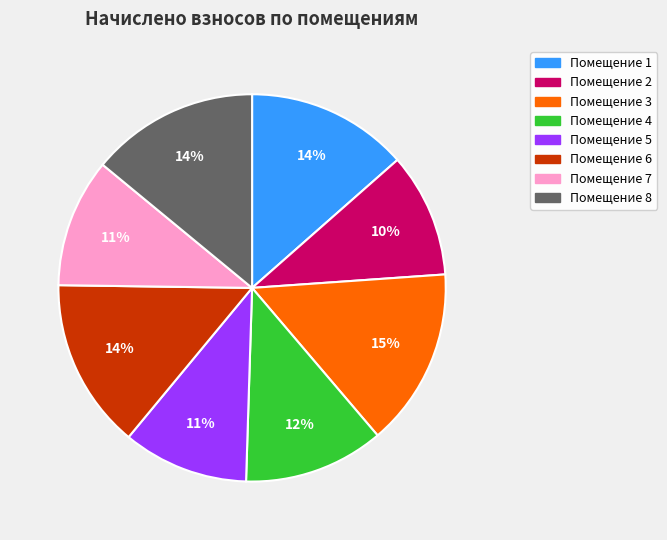

Does any single category account for the majority?

No